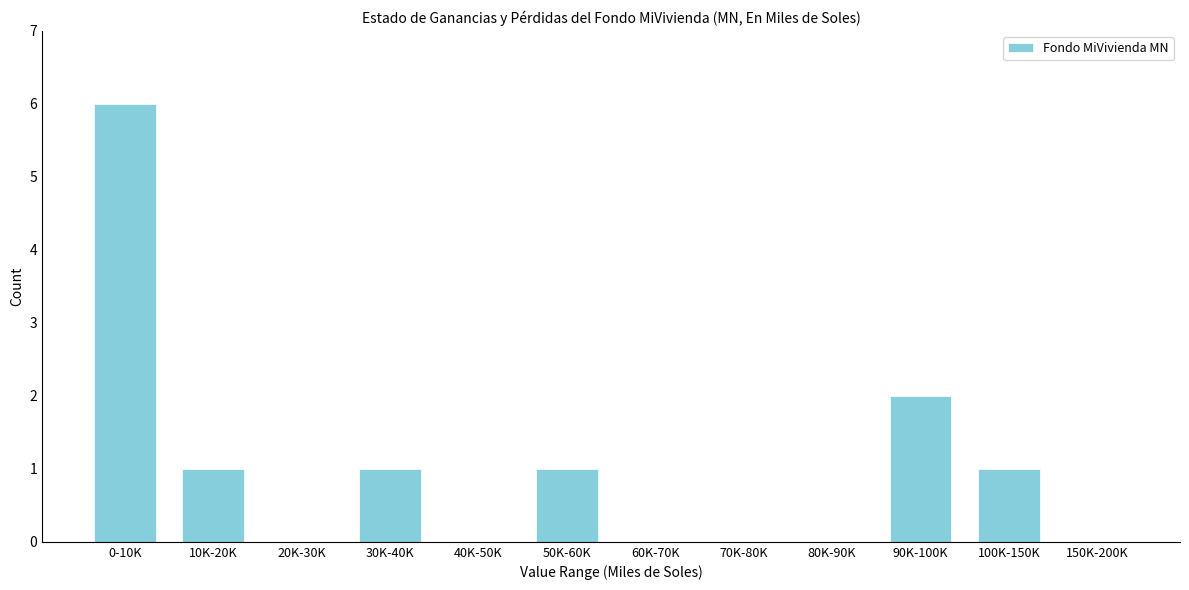

Reading left to right, list all the values displayed in this chart.

0-10K=6	10K-20K=1	20K-30K=0	30K-40K=1	40K-50K=0	50K-60K=1	60K-70K=0	70K-80K=0	80K-90K=0	90K-100K=2	100K-150K=1	150K-200K=0